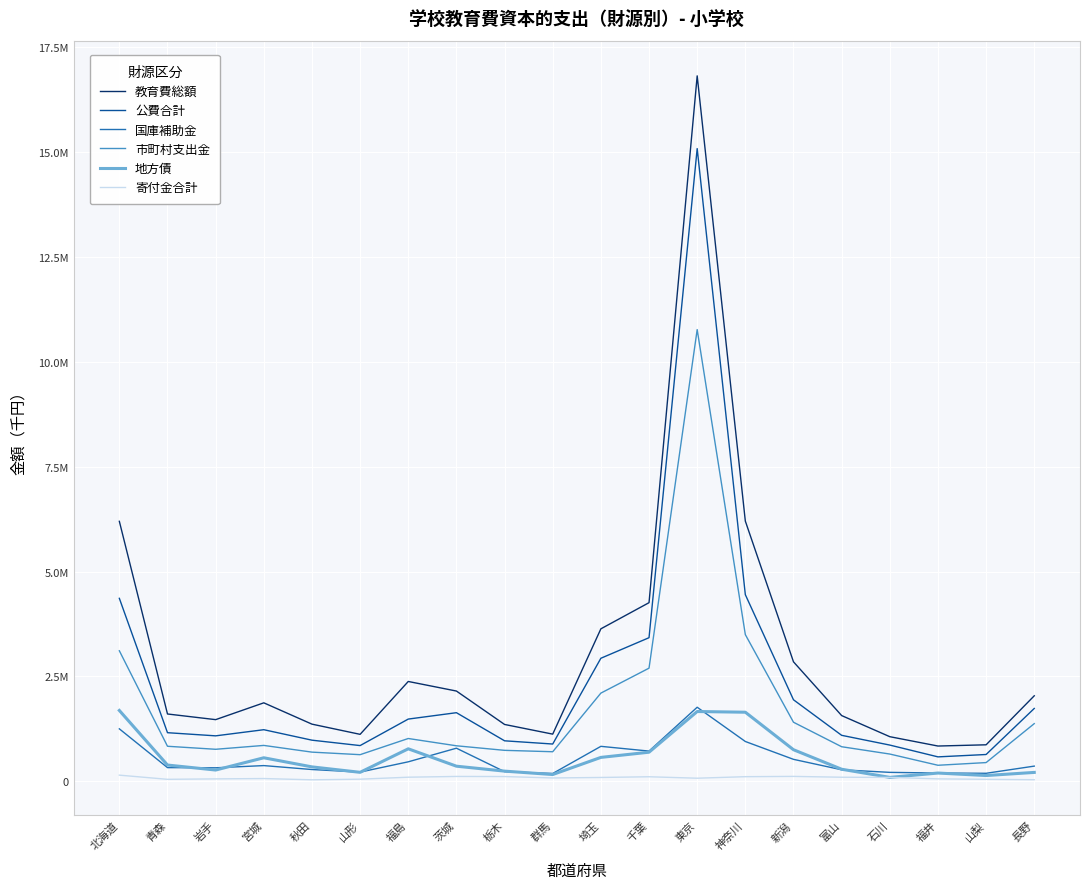

Which series has the widest spread of values?

教育費総額